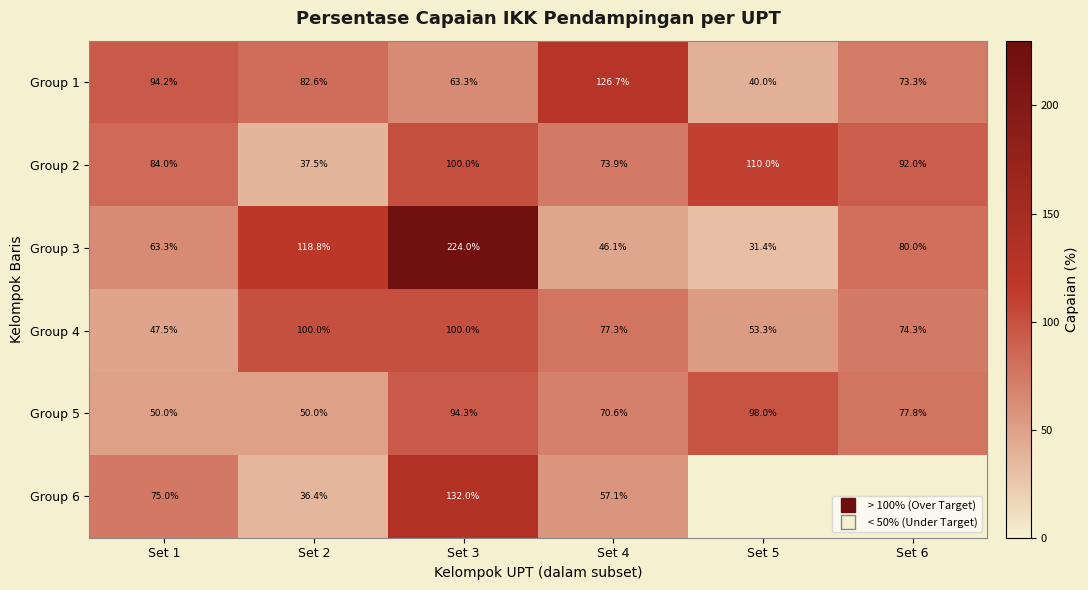

What is the spread (max minus min) of values at Set 3?

160.7